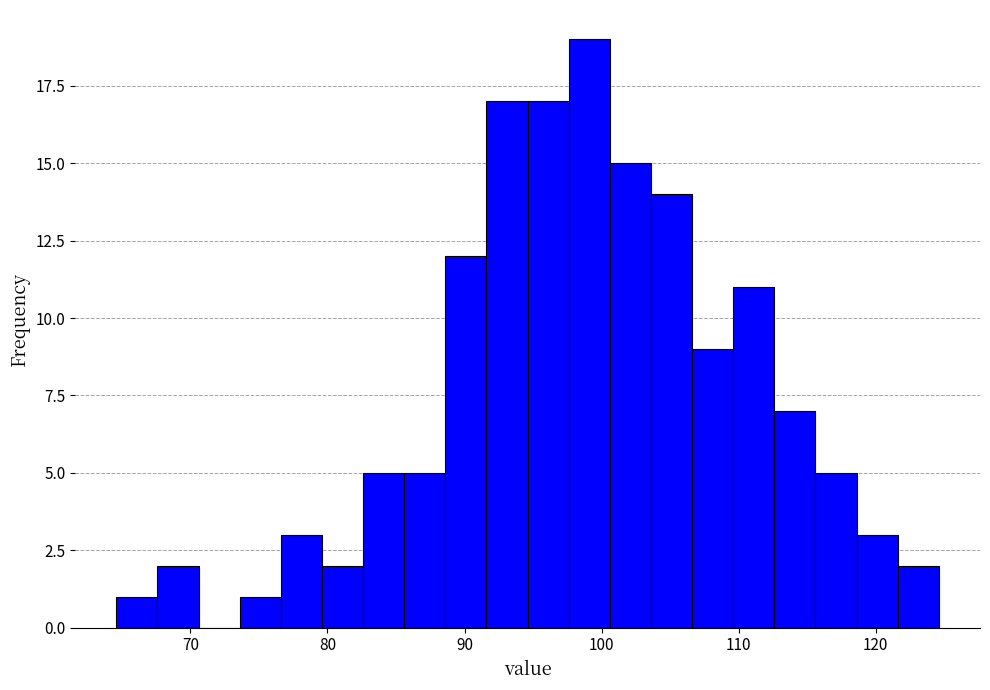

Around what value on the x-axis is the tallest bar? Give the approximate position of its centre, as read against the axis.

99